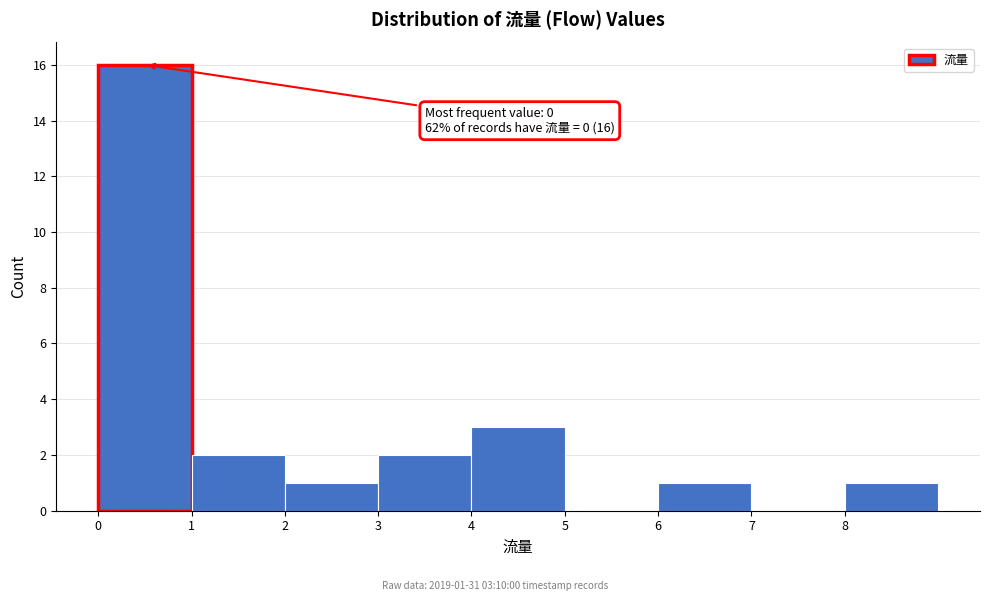

Over which range of the x-axis is the bar tallest?

0 to 1